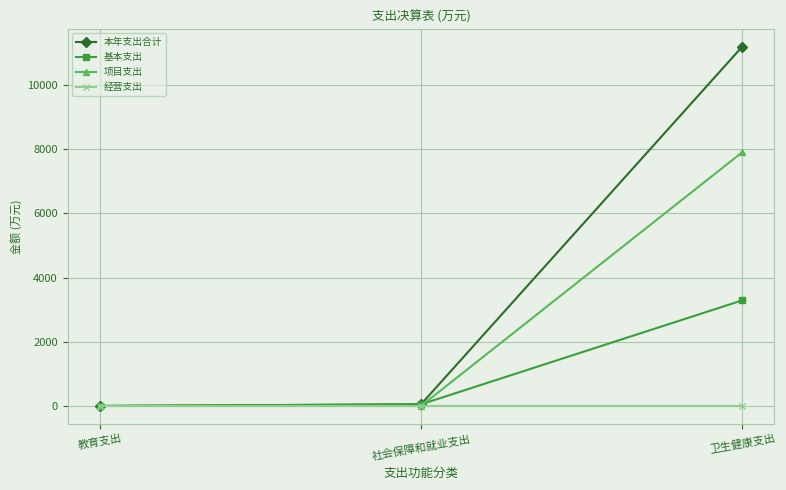

Reading left to right, extract all data points from this chart.

本年支出合计: 教育支出=0.2	社会保障和就业支出=50.9	卫生健康支出=11191.6
基本支出: 教育支出=0.2	社会保障和就业支出=50.9	卫生健康支出=3289.1
项目支出: 教育支出=0.0	社会保障和就业支出=0.0	卫生健康支出=7902.5
经营支出: 教育支出=0.0	社会保障和就业支出=0.0	卫生健康支出=0.0